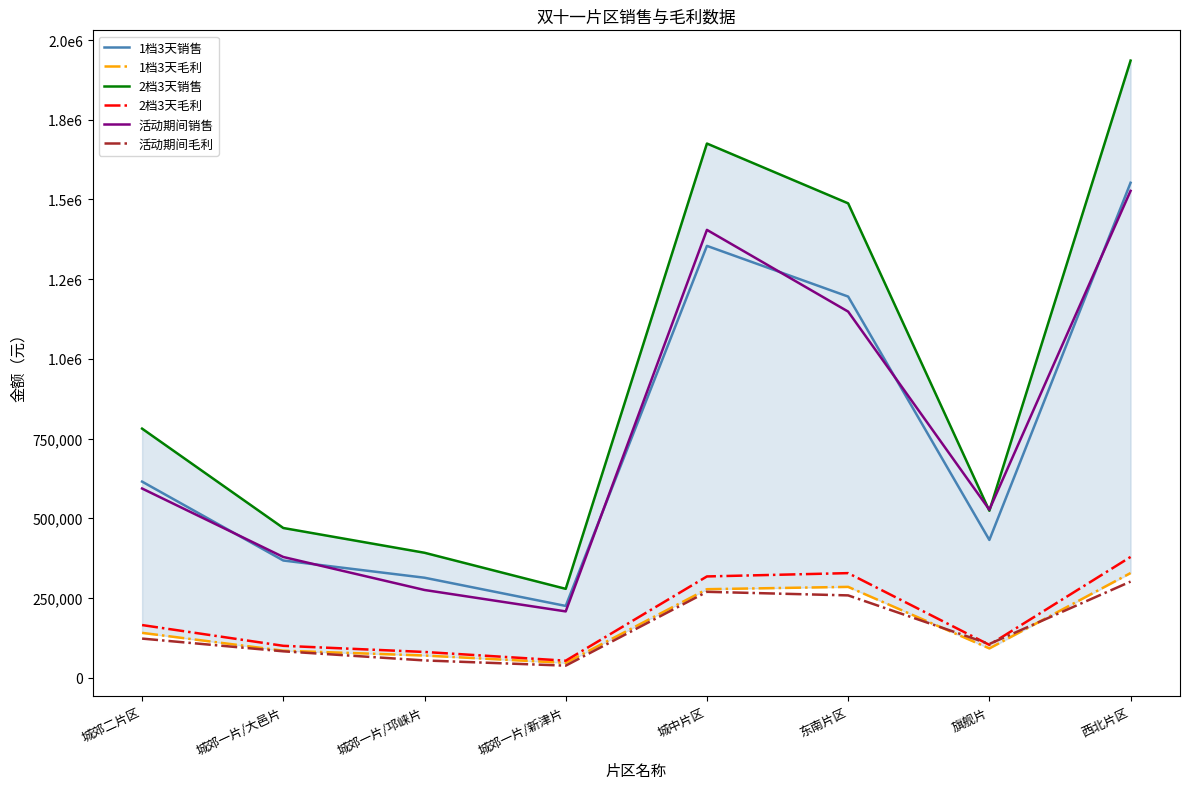

Reading left to right, what are all the values shown in this chart?

1档3天销售: 城郊二片区=615000.0	城郊一片/大邑片=367500.0	城郊一片/邛崃片=313500.0	城郊一片/新津片=225000.0	城中片区=1354500.0	东南片区=1195500.0	旗舰片=432000.0	西北片区=1552500.0
1档3天毛利: 城郊二片区=140546.7	城郊一片/大邑片=84586.8	城郊一片/邛崃片=69449.8	城郊一片/新津片=46305.4	城中片区=277512.0	东南片区=284796.7	旗舰片=91742.5	西北片区=328188.0
2档3天销售: 城郊二片区=781200.0	城郊一片/大邑片=469500.0	城郊一片/邛崃片=391800.0	城郊一片/新津片=278625.0	城中片区=1675575.0	东南片区=1487925.0	旗舰片=523500.0	西北片区=1935750.0
2档3天毛利: 城郊二片区=165003.0	城郊一片/大邑片=99894.5	城郊一片/邛崃片=80615.8	城郊一片/新津片=53243.7	城中片区=317521.5	东南片区=327943.8	旗舰片=102872.2	西北片区=378703.0
活动期间销售: 城郊二片区=593386.4	城郊一片/大邑片=378539.8	城郊一片/邛崃片=275040.5	城郊一片/新津片=207828.5	城中片区=1404670.7	东南片区=1148342.2	旗舰片=526977.3	西北片区=1527088.7
活动期间毛利: 城郊二片区=122578.3	城郊一片/大邑片=82643.1	城郊一片/邛崃片=54039.8	城郊一片/新津片=37683.5	城中片区=269291.8	东南片区=258070.6	旗舰片=105621.6	西北片区=301362.1